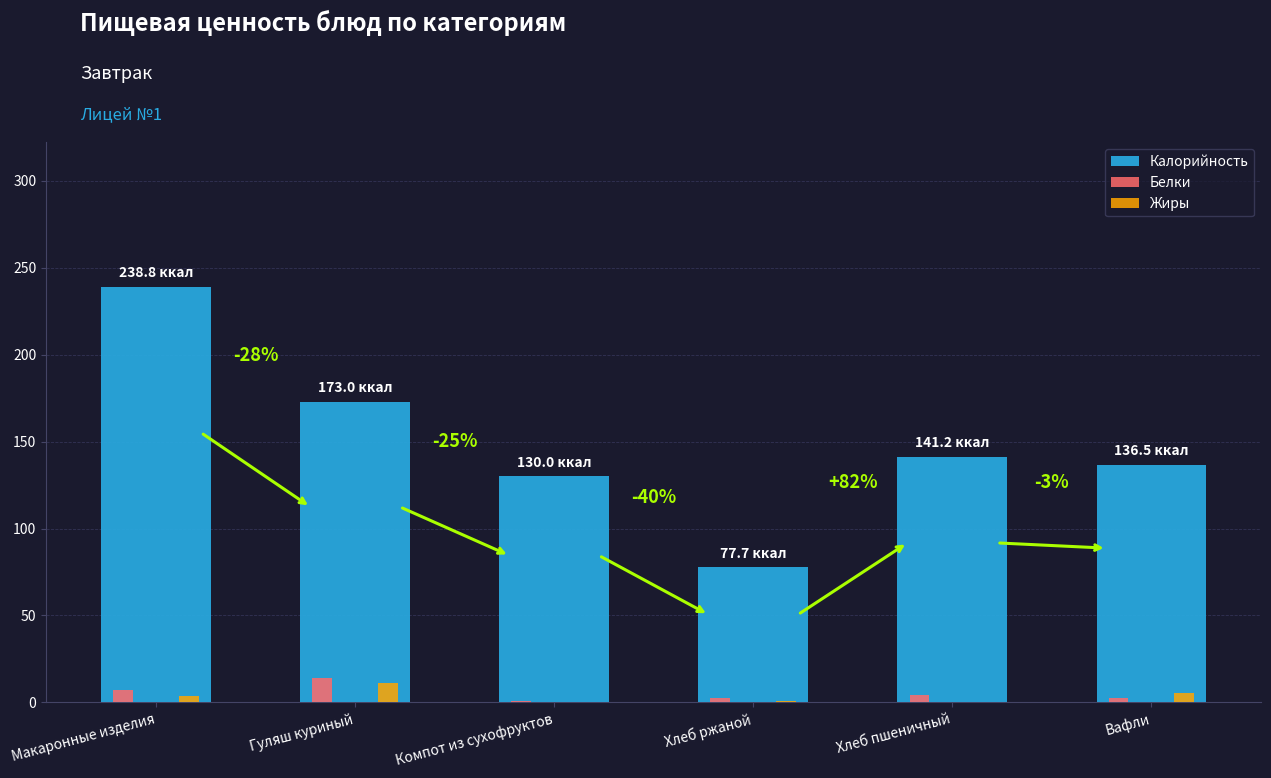

The Калорийность series shows 77.7 at Хлеб ржаной. True or false?

True